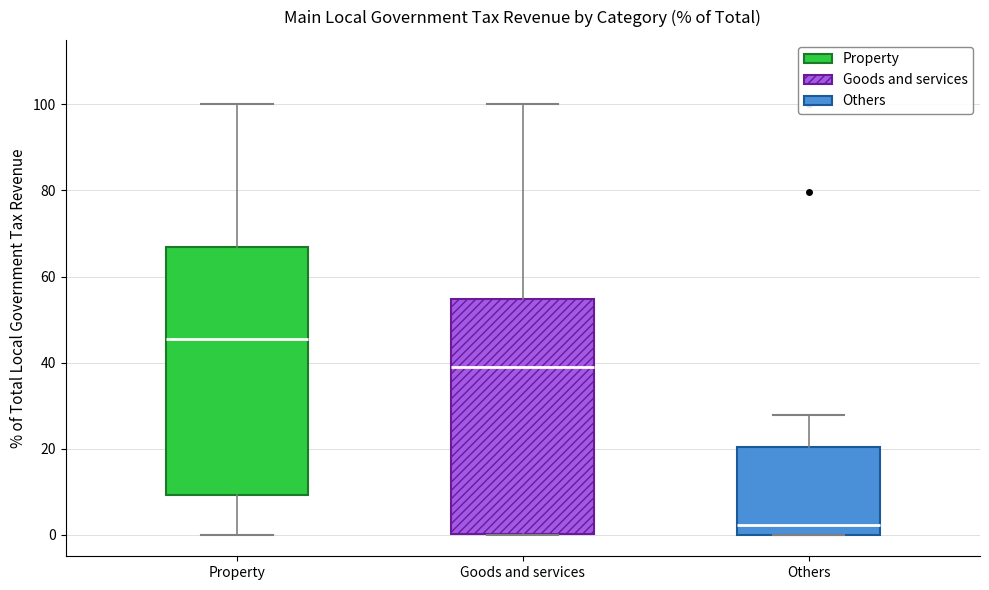

Which box is the tallest, from its lower edge to its upper edge?

Property